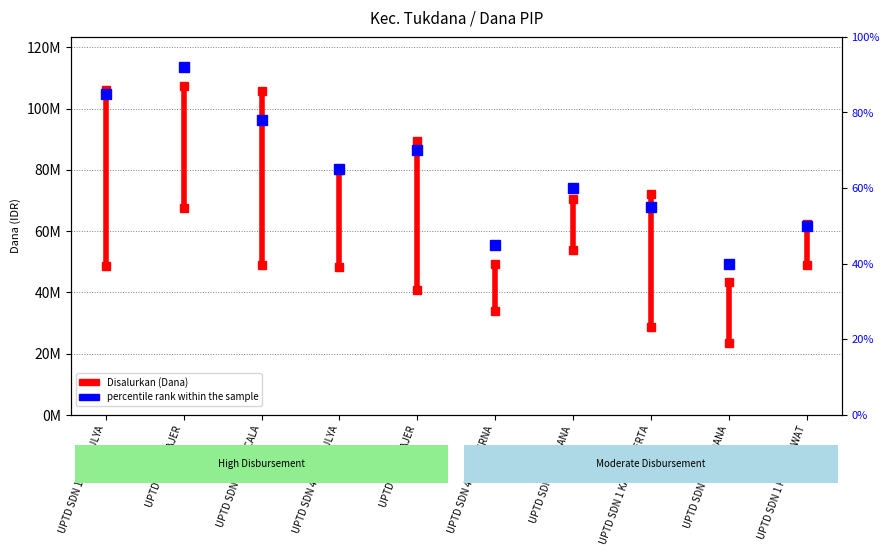

How many lines are shown in the chart?

1